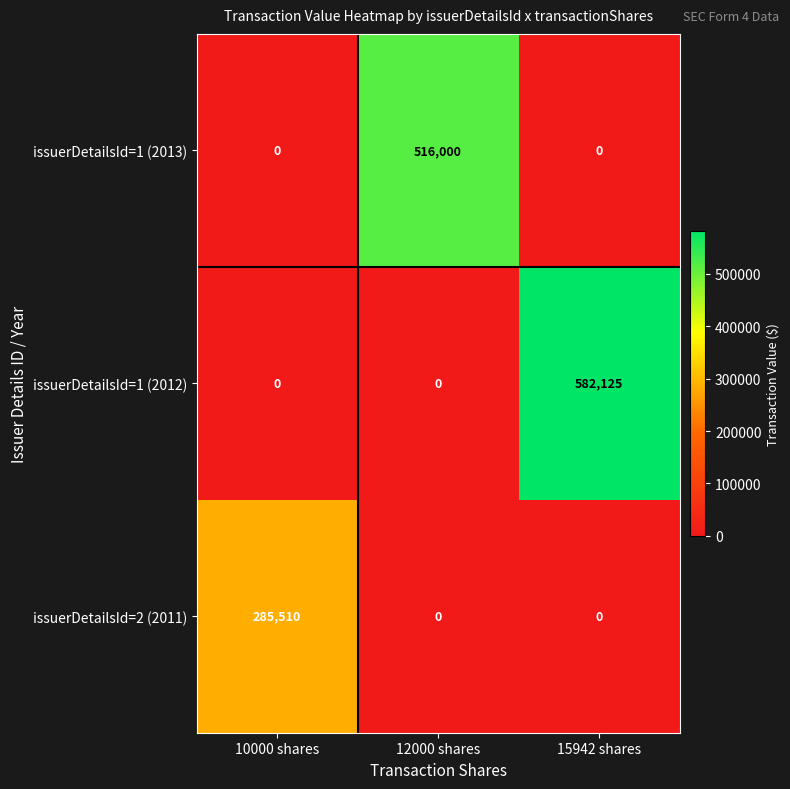

Which series has the largest range (max minus min)?

issuerDetailsId=1 (2012)